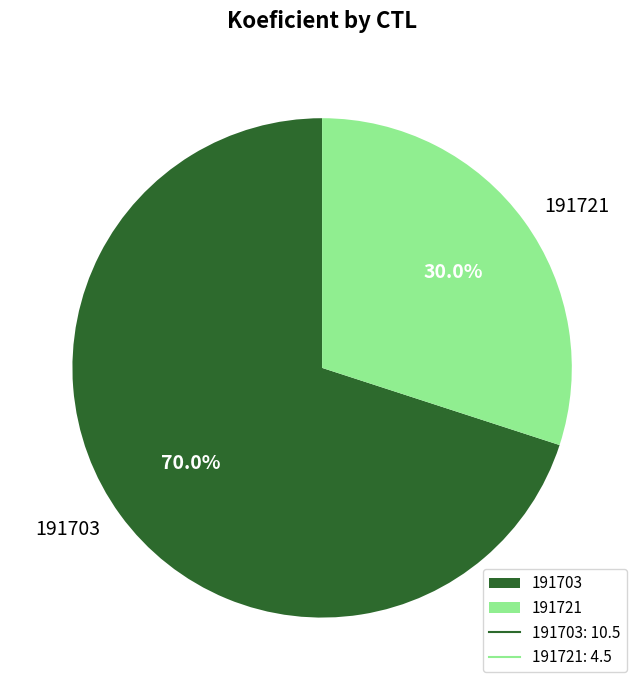

To the nearest percent, what portion does 191721 represent?

30%